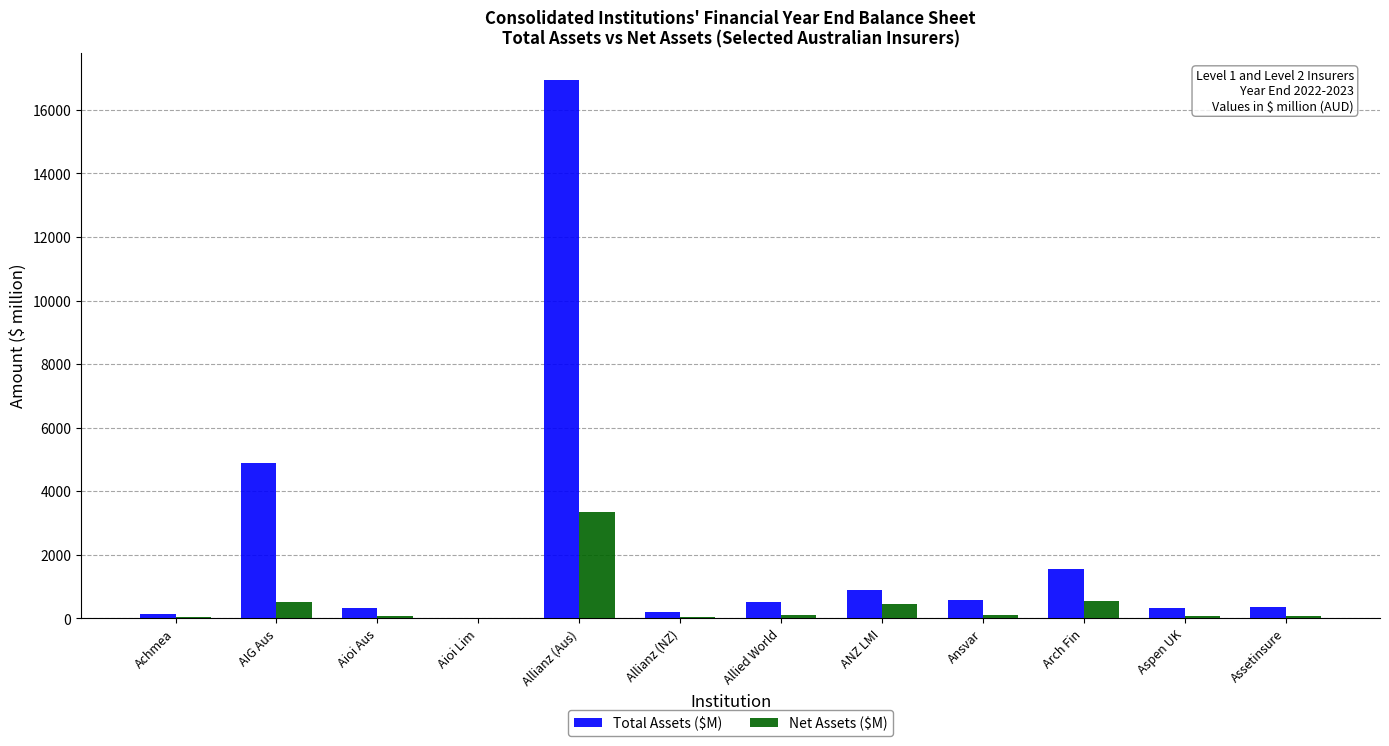

What is the greatest value displayed?

16954